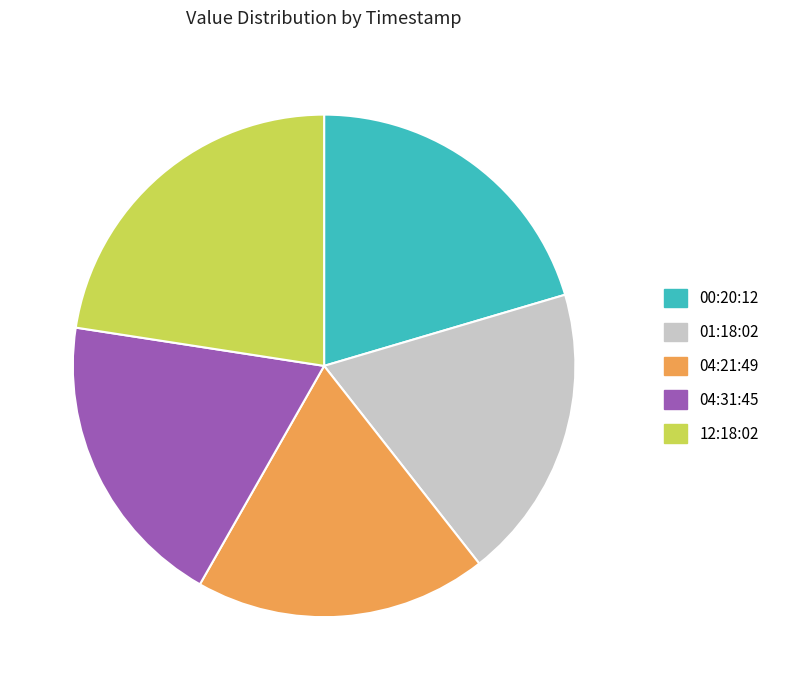

Is the sum of 00:20:12 and 12:18:02 greater than half?

No